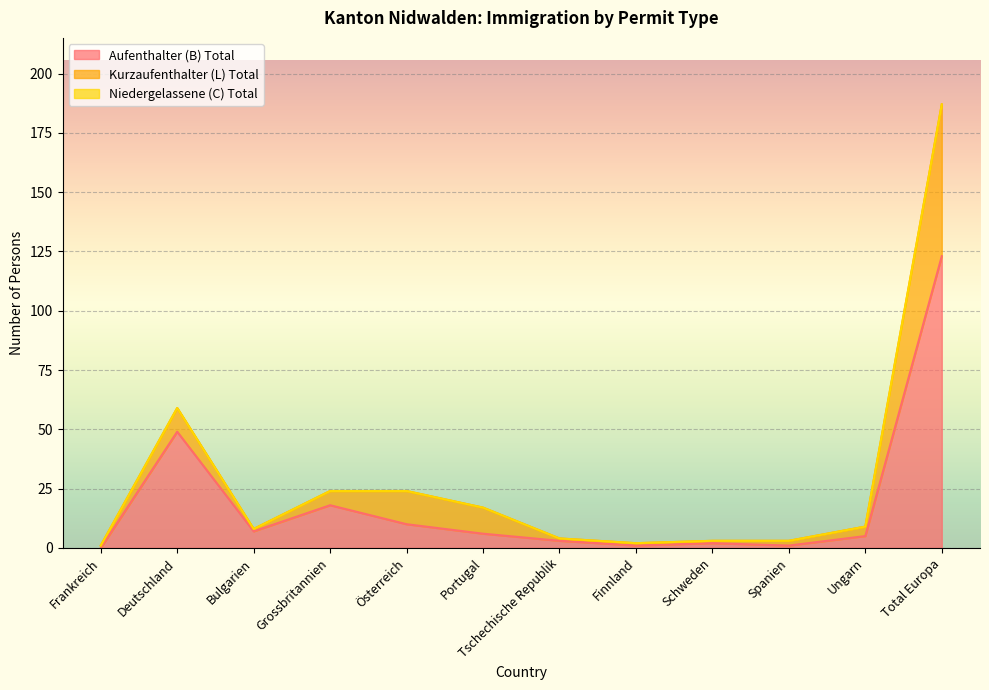

List the labels in order of Kurzaufenthalter (L) Total value, smallest first.

Frankreich, Bulgarien, Tschechische Republik, Finnland, Schweden, Spanien, Ungarn, Grossbritannien, Deutschland, Portugal, Österreich, Total Europa